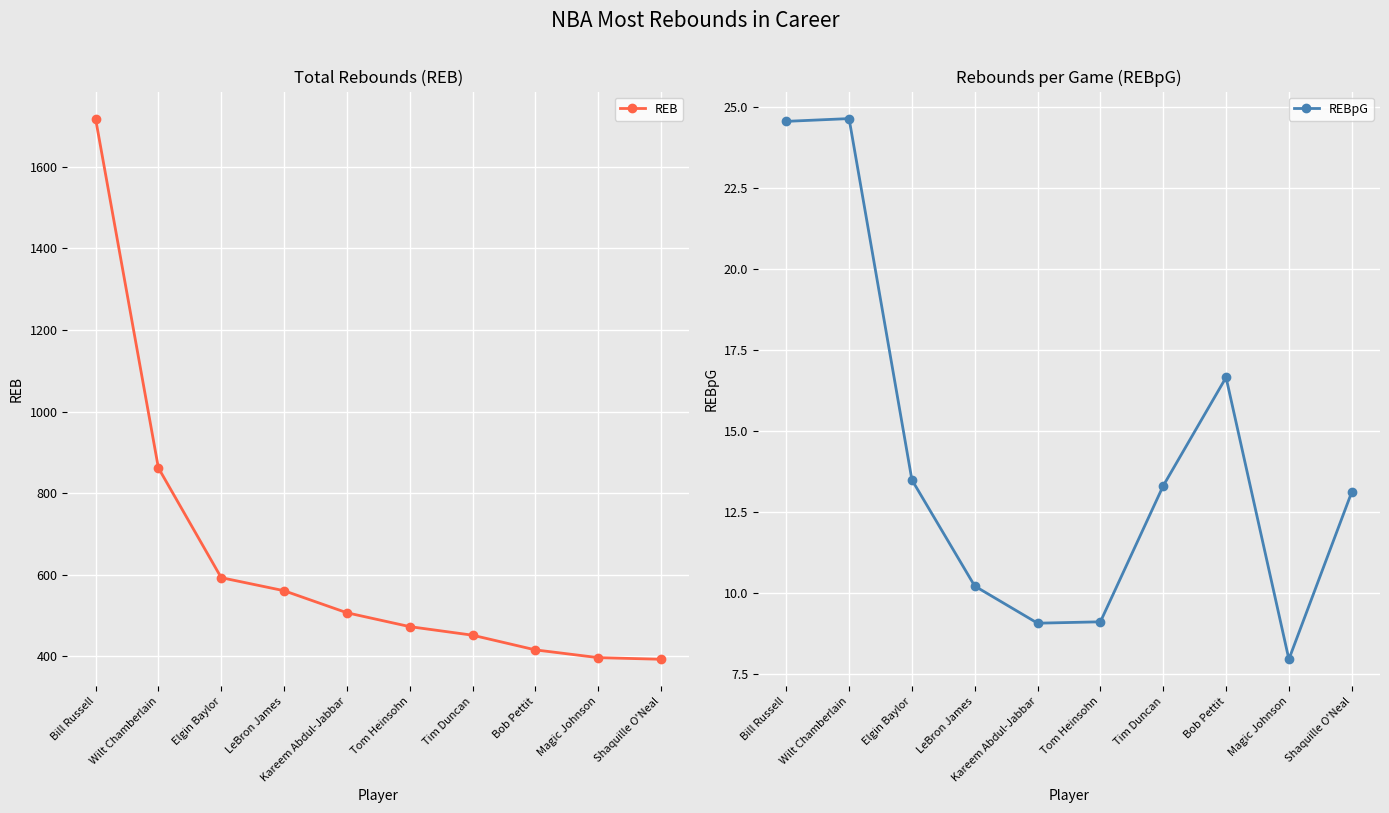

What is the label of the 9th point from the left?

Magic Johnson